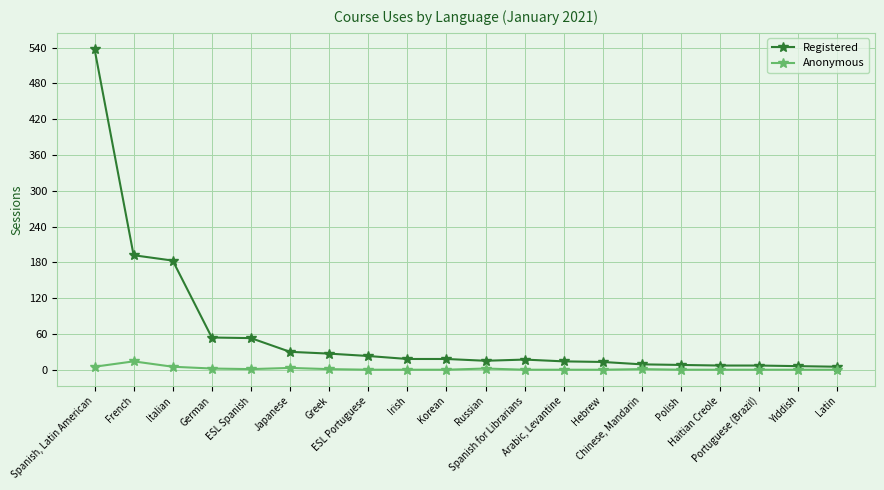

List the series in order of their peak value, lowest first.

Anonymous, Registered